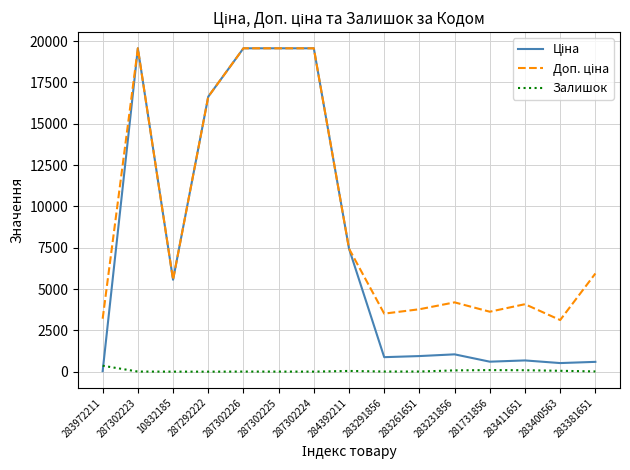

Reading left to right, list all the values displayed in this chart.

Ціна: 32.0	19564.9	5560.3	16636.8	19564.9	19564.9	19564.9	7444.6	878.0	944.2	1048.4	604.6	680.4	520.6	594.0
Доп. ціна: 3205.0	19564.9	5560.3	16636.8	19564.9	19564.9	19564.9	7444.6	3511.9	3777.0	4193.5	3627.9	4082.3	3123.8	5940.0
Залишок: 360.0	7.0	3.0	1.0	7.0	5.0	3.0	44.0	9.0	9.0	78.0	94.0	87.0	53.0	14.0